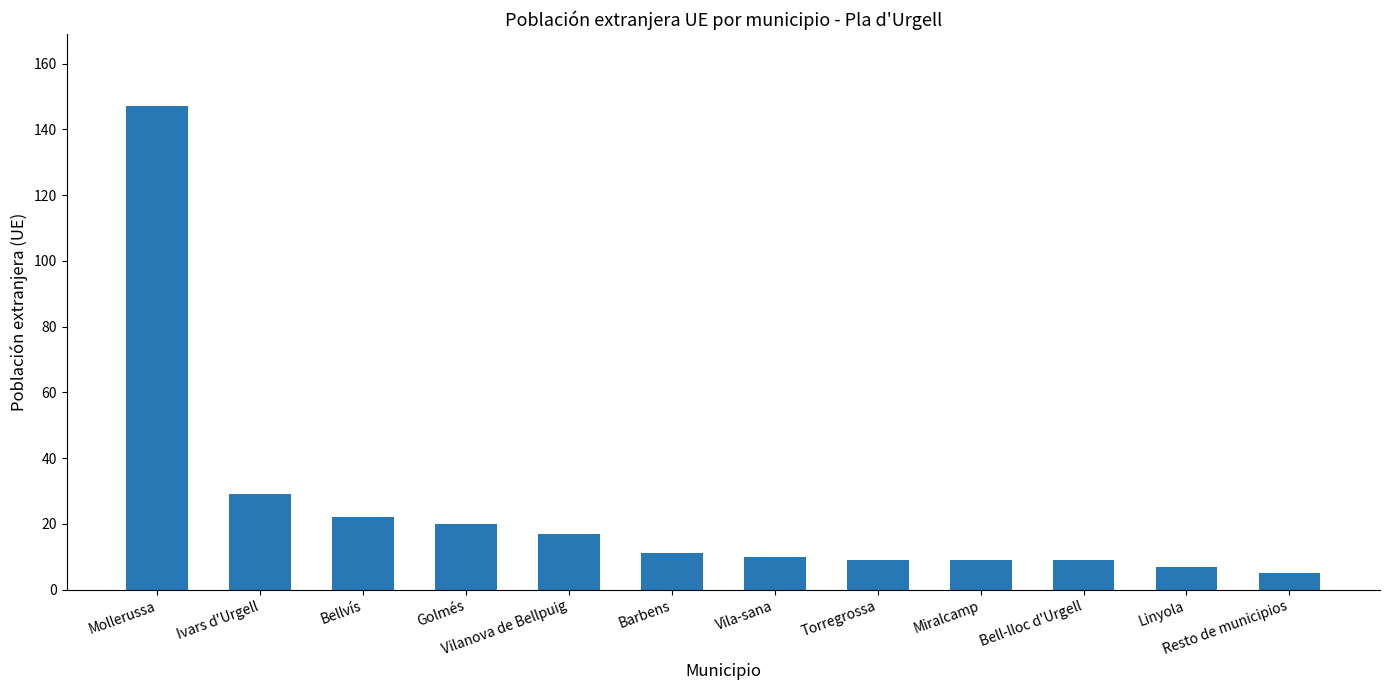

Are the bars horizontal?

No